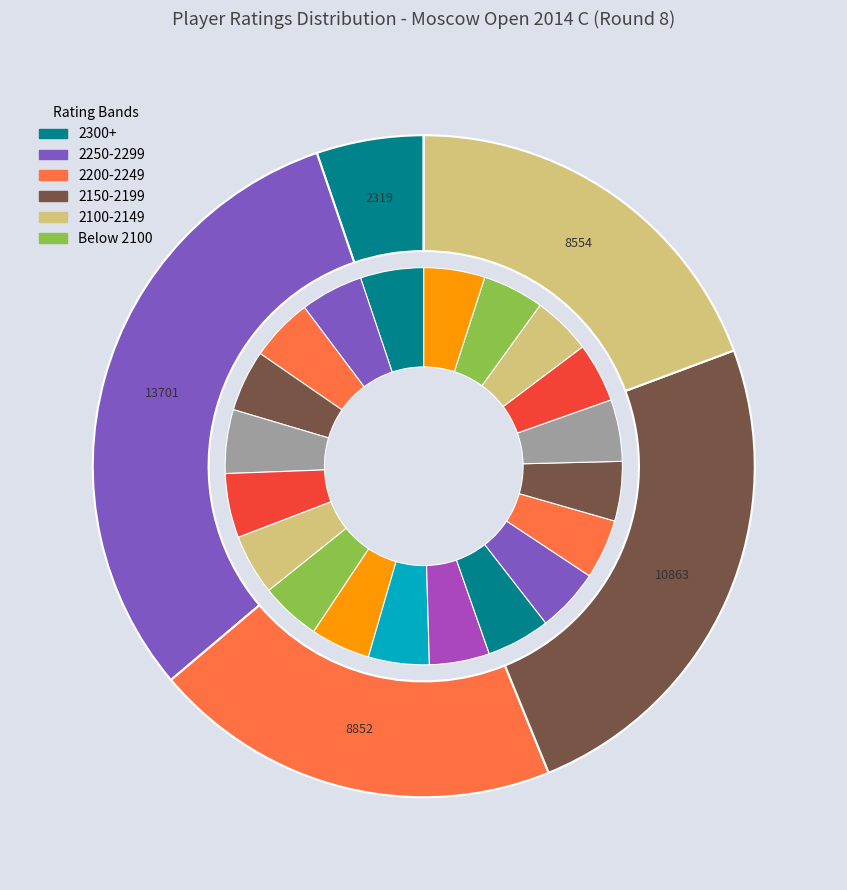

Is 2170 the majority of the pie?

No